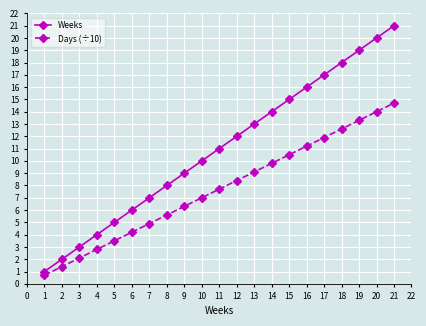

List the series in order of their overall mean, highest first.

Weeks, Days (÷10)